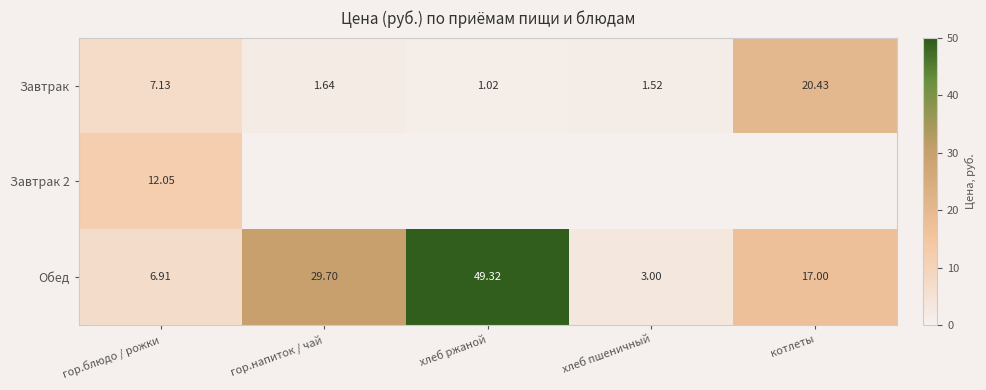

At how many categories does at least one series exceed 7?

4